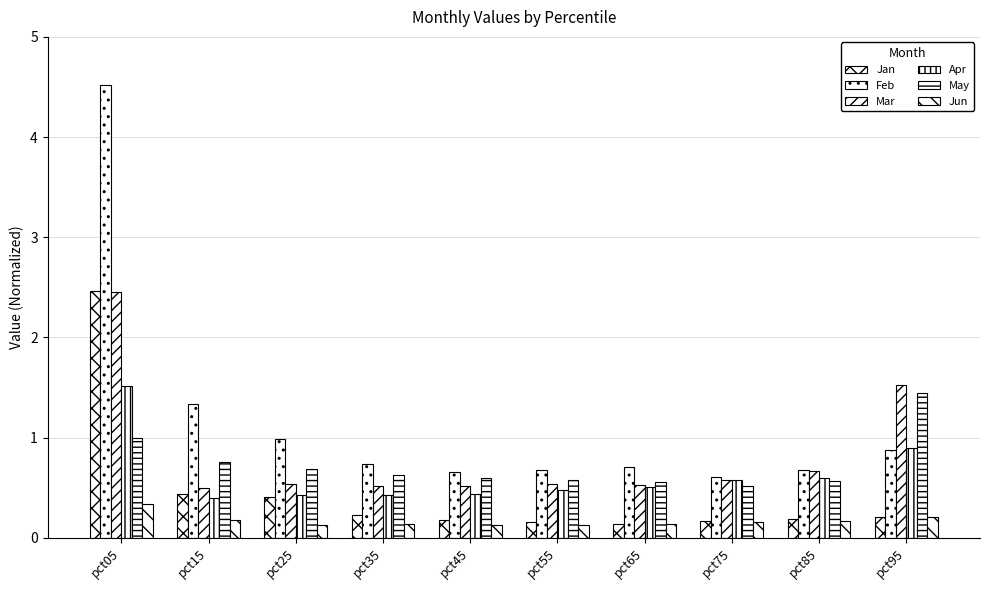

Are the bars grouped side by side (vs. stacked)?

Yes